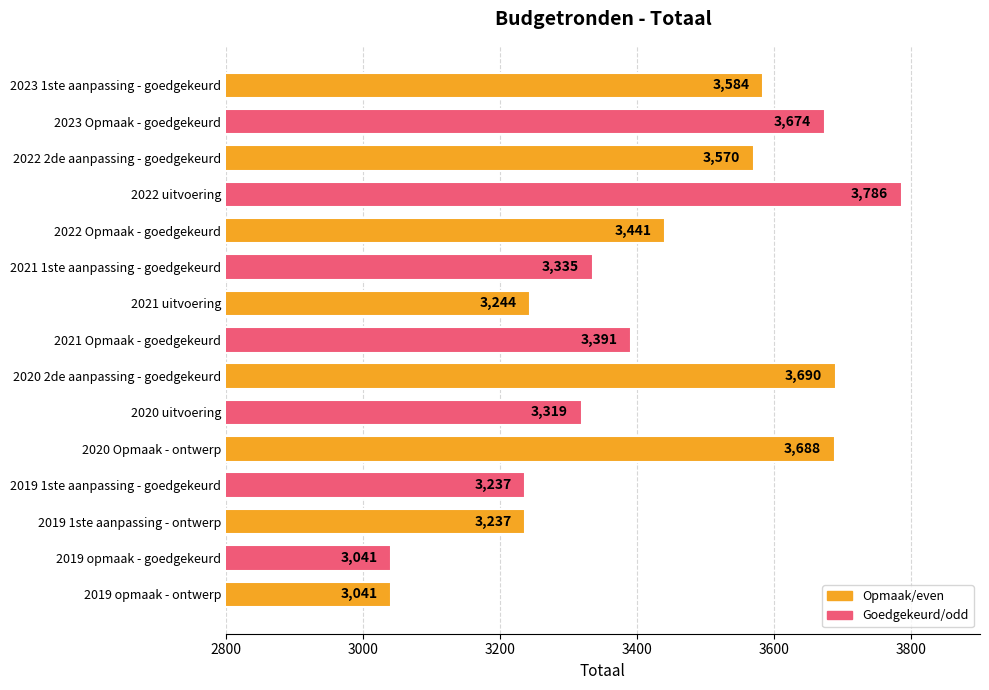

What is the smallest value displayed?

3041